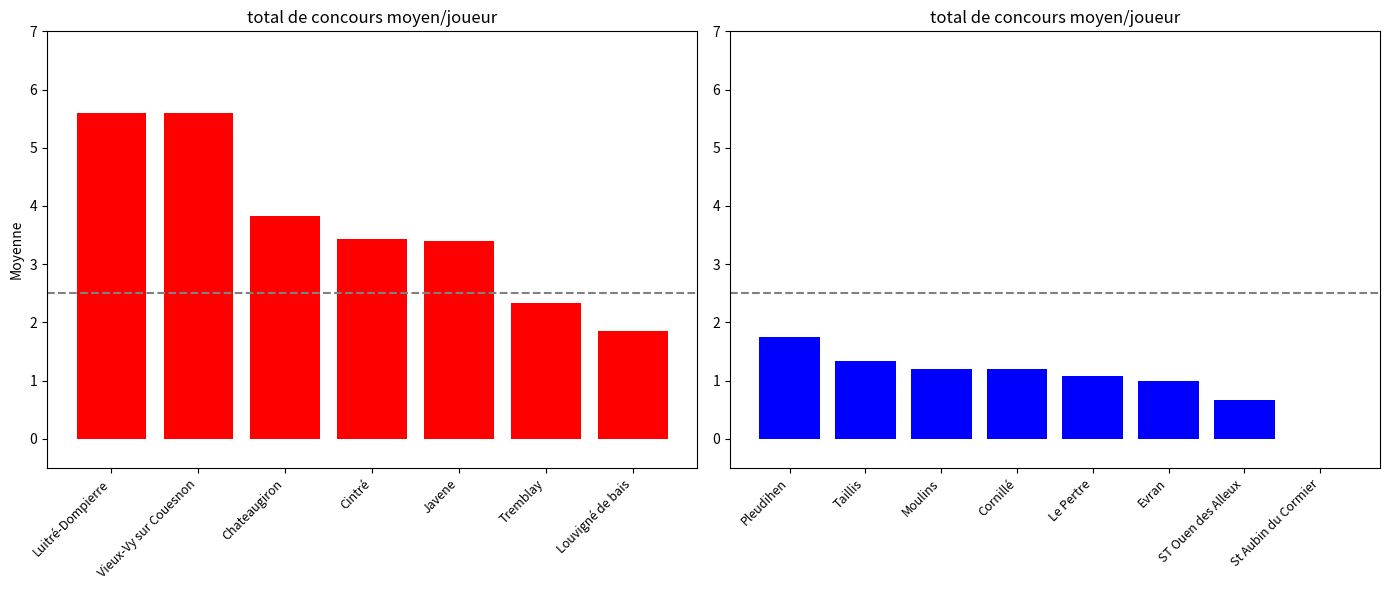

What value does the data have at Vieux-Vy sur Couesnon?

5.6